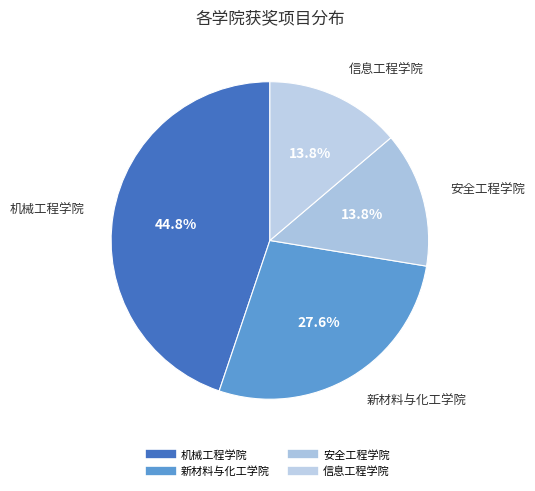

Is it true that 信息工程学院 is 26% of the pie?

False